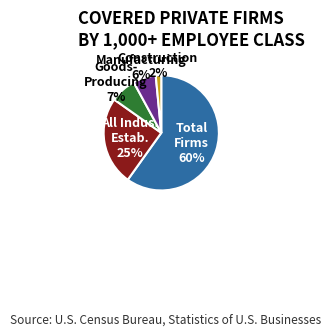

To the nearest percent, what is the difference between the largest and smallest slice percentages?

58%